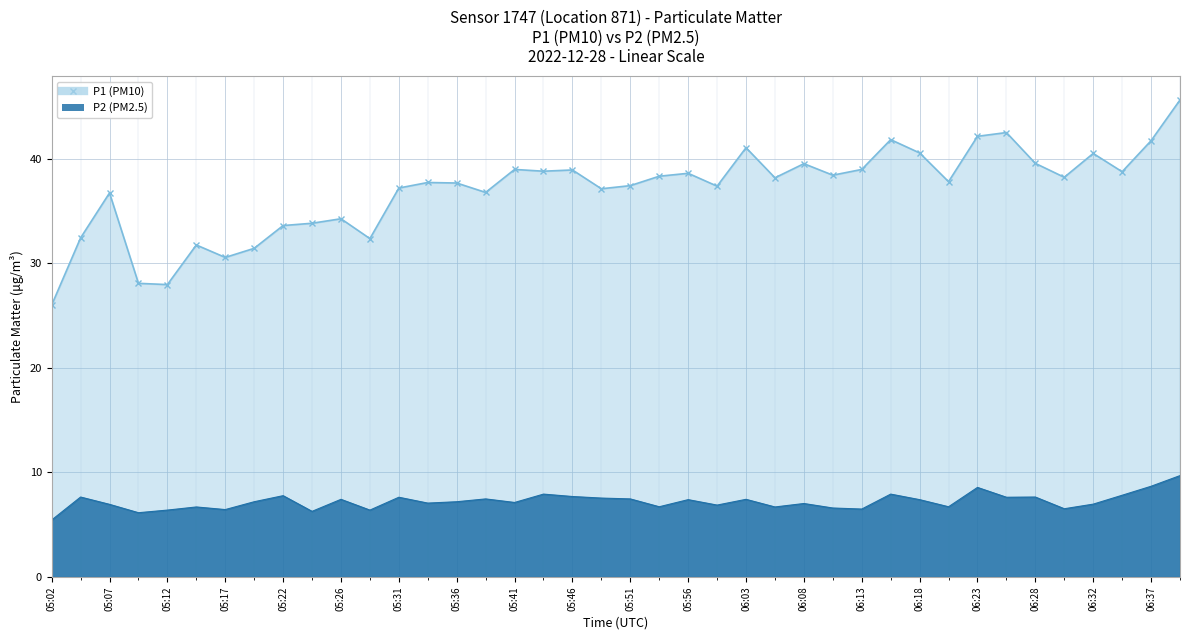

What is the difference between the maximum and minimum values in the P2 (PM2.5) series?

4.2